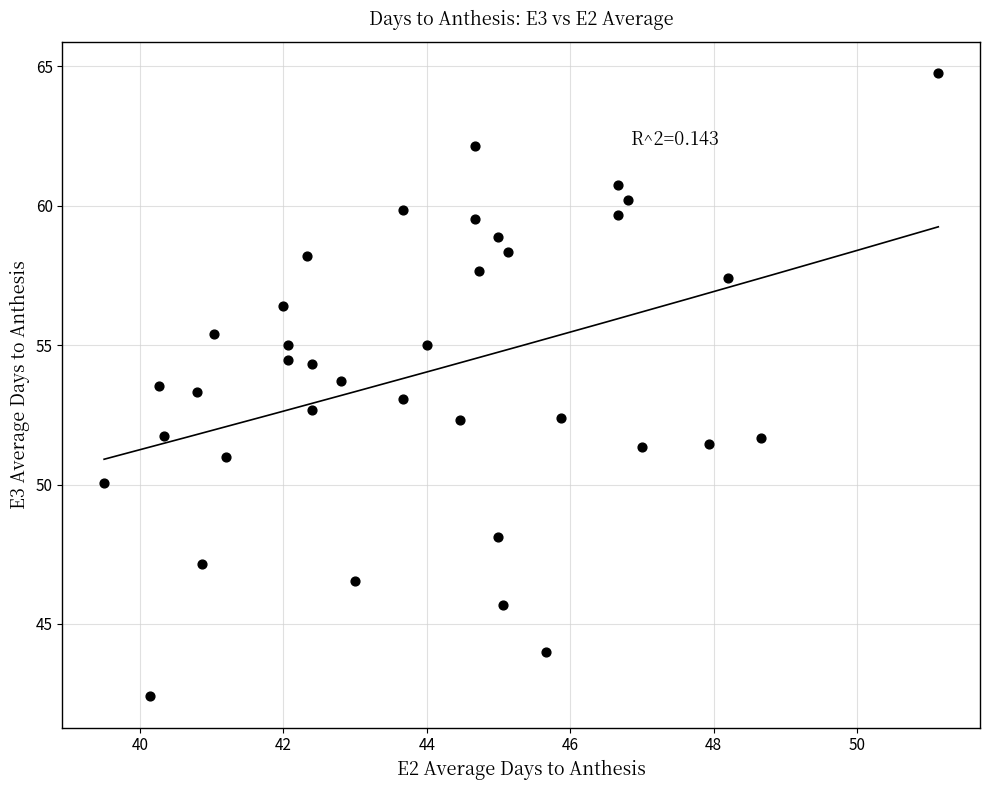

What is the range of X values (max minus min)?

11.6